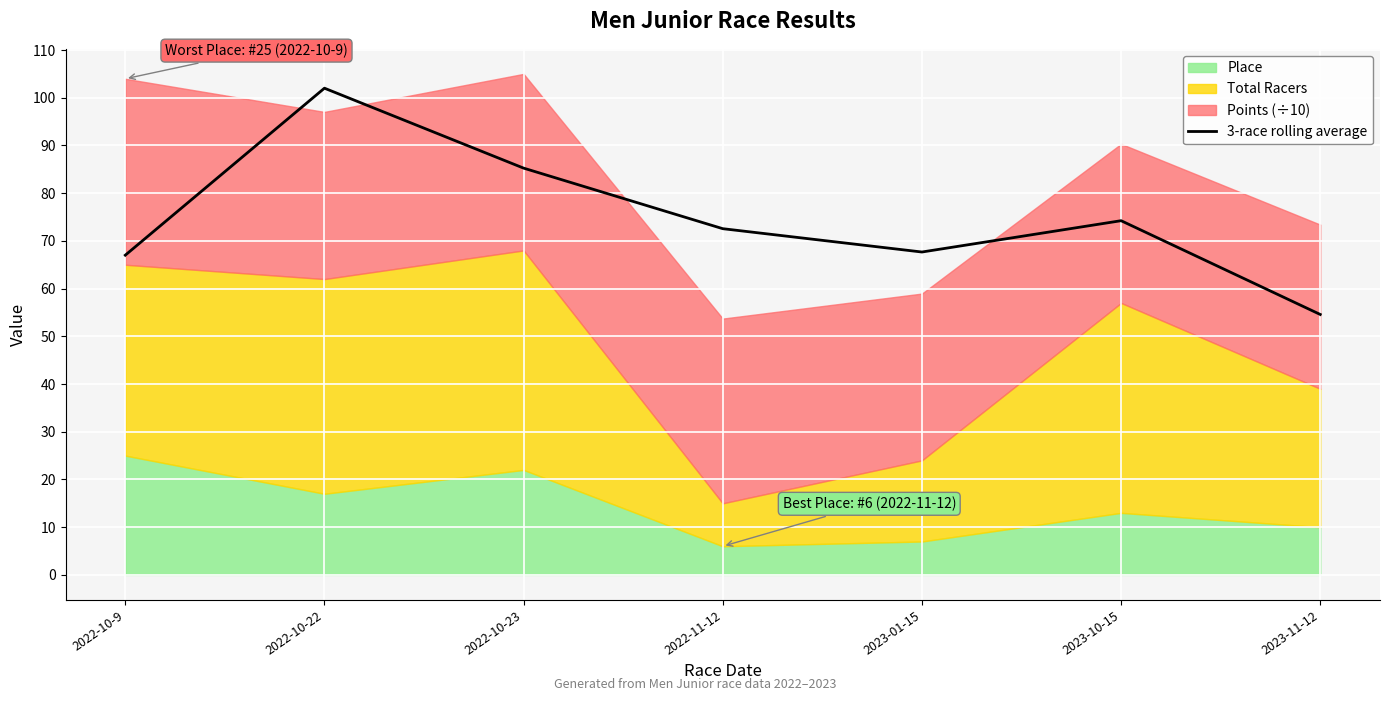

How many points are higher than both their immediate neighbors (excluding endpoints)?

2